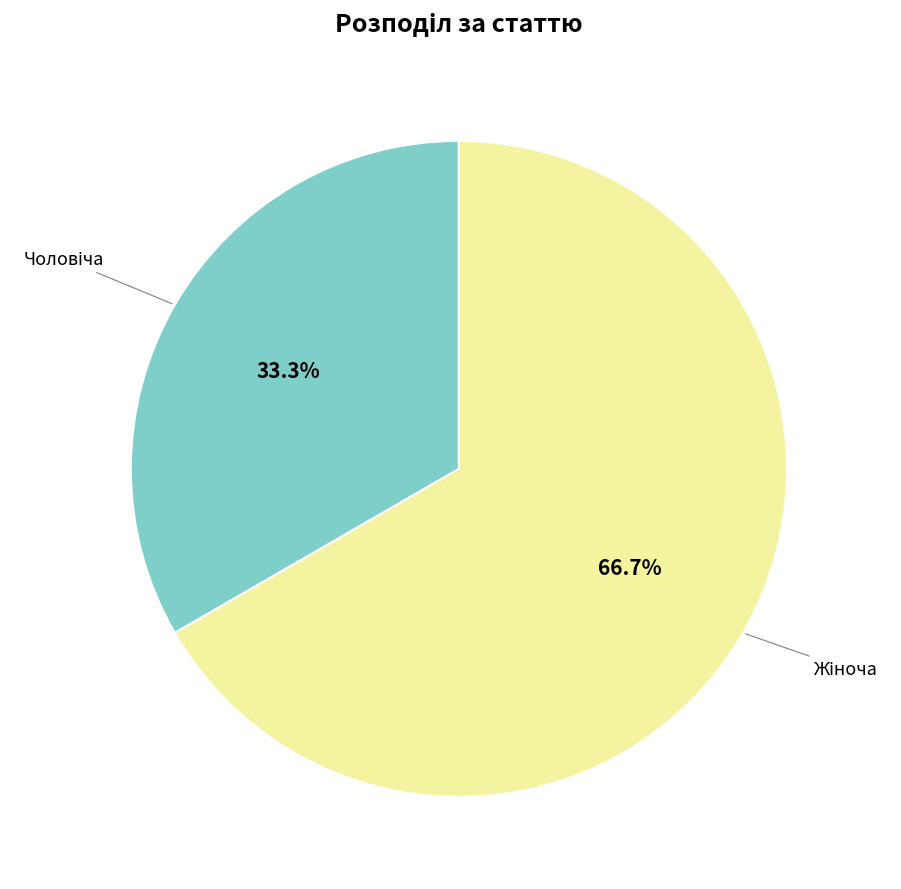

Does any single category account for the majority?

Yes